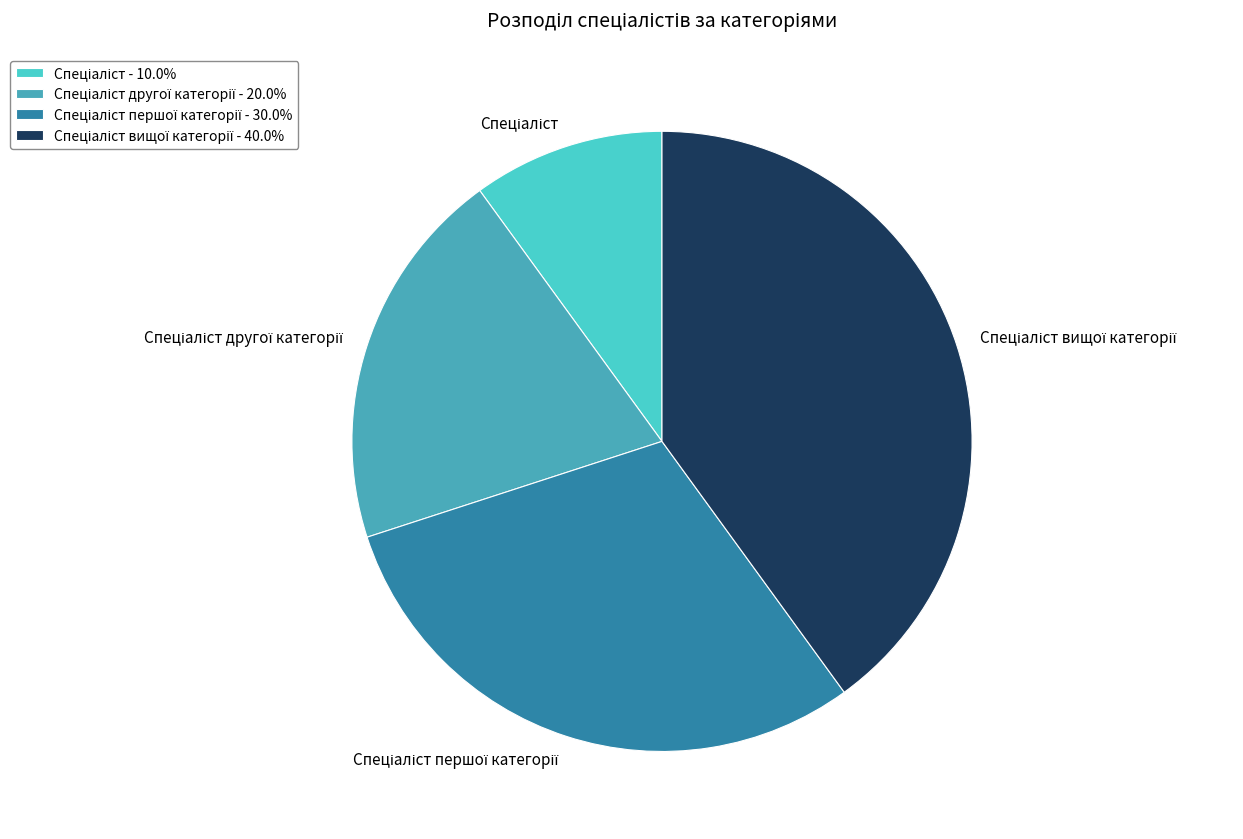

Is there any slice that represents more than half of the pie?

No